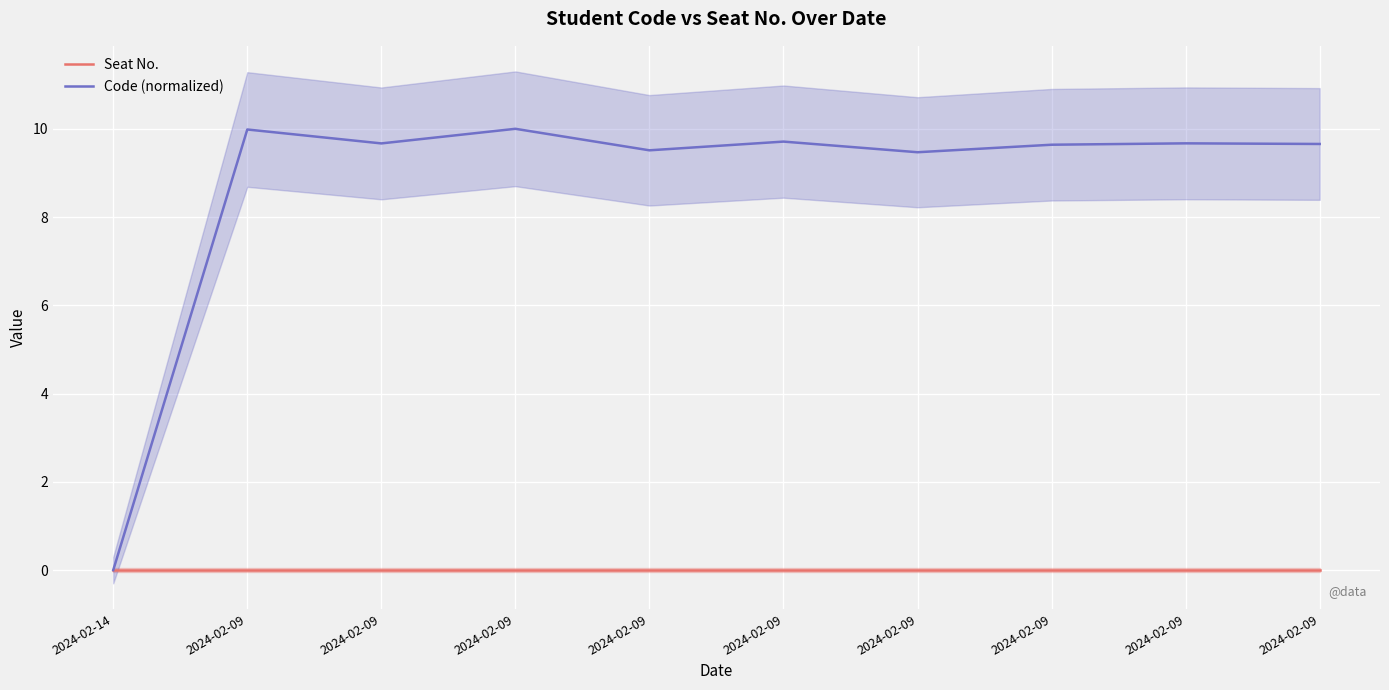

At how many categories does at least one series exceed 8?

9